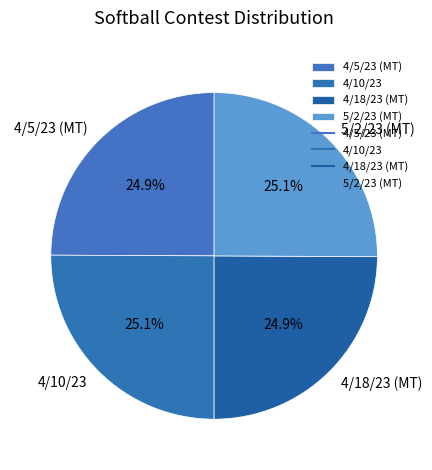

How many slices are in this pie chart?

4